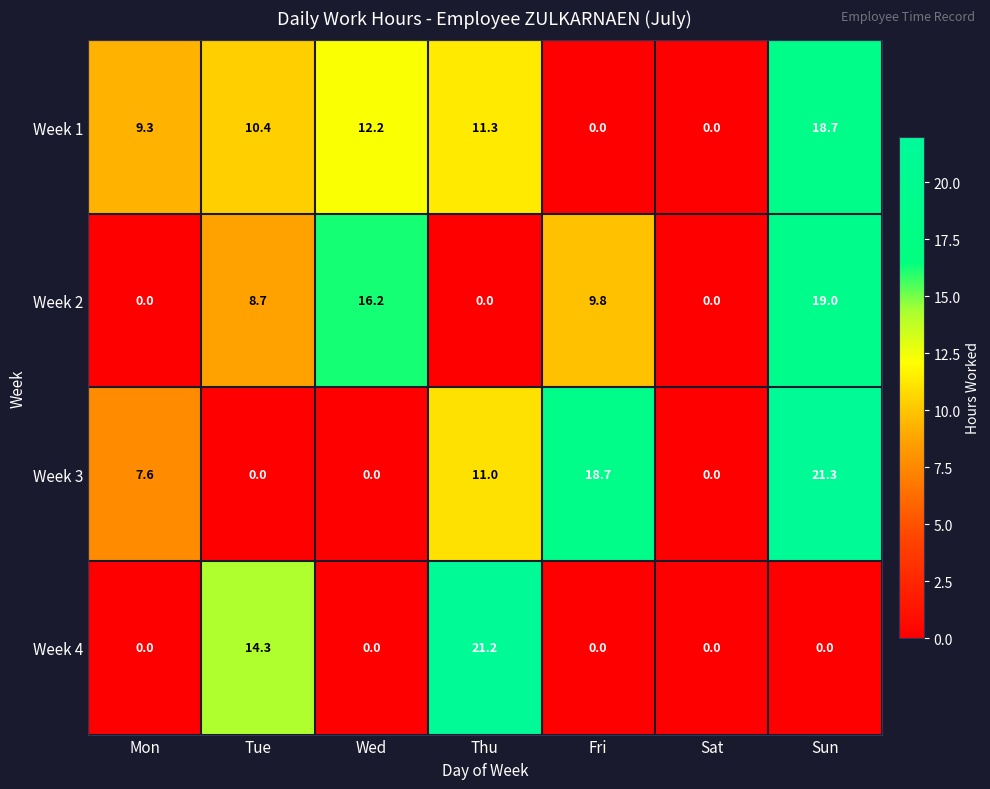

Which category has the highest value across all series?

Sun